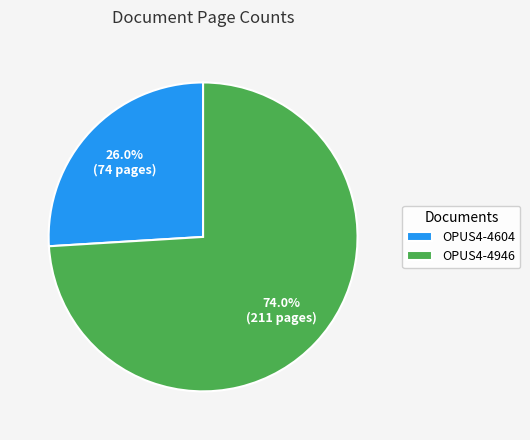

How many slices are in this pie chart?

2